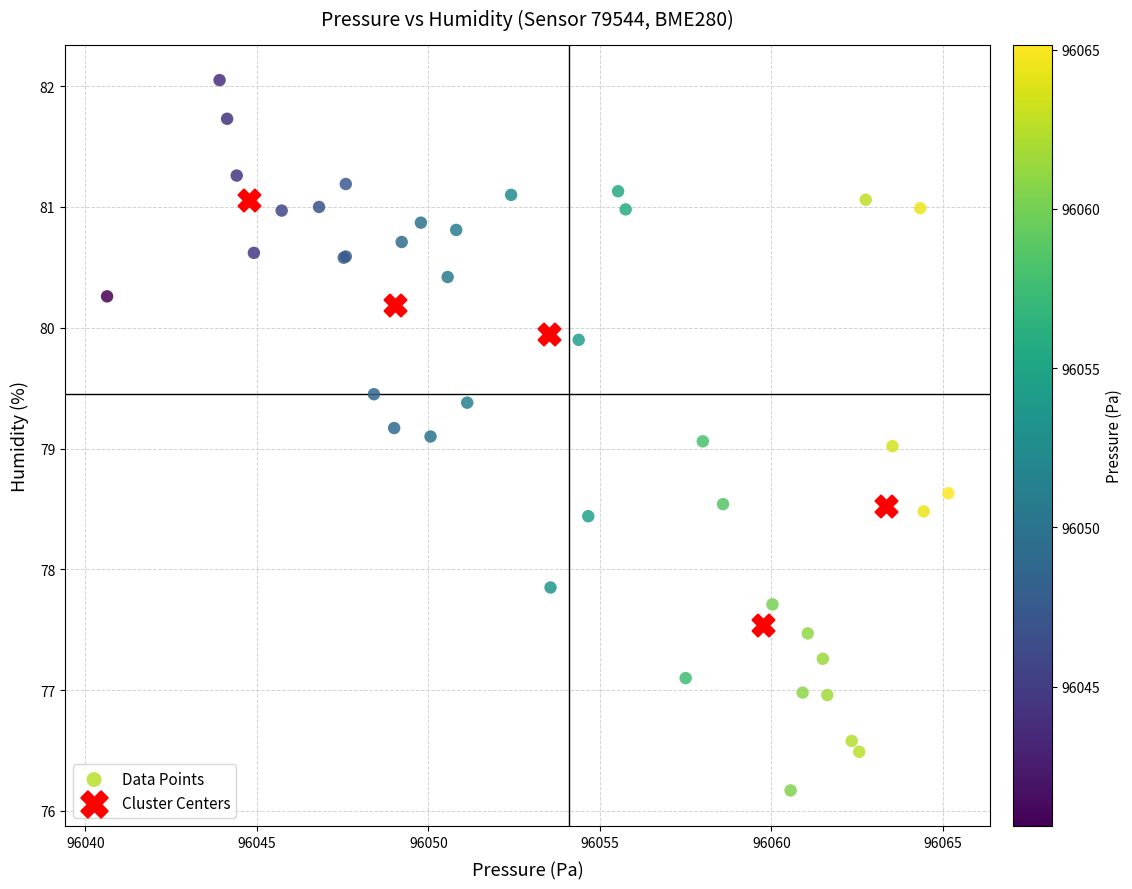

Which series reaches the maximum Y coordinate?

Data Points